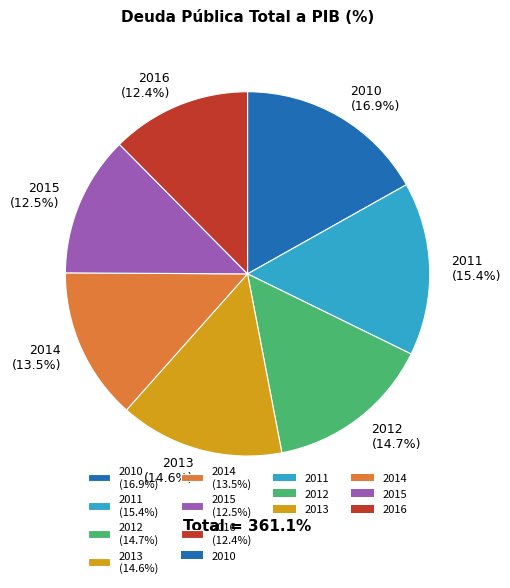

Is 2011 (15.4%) the majority of the pie?

No